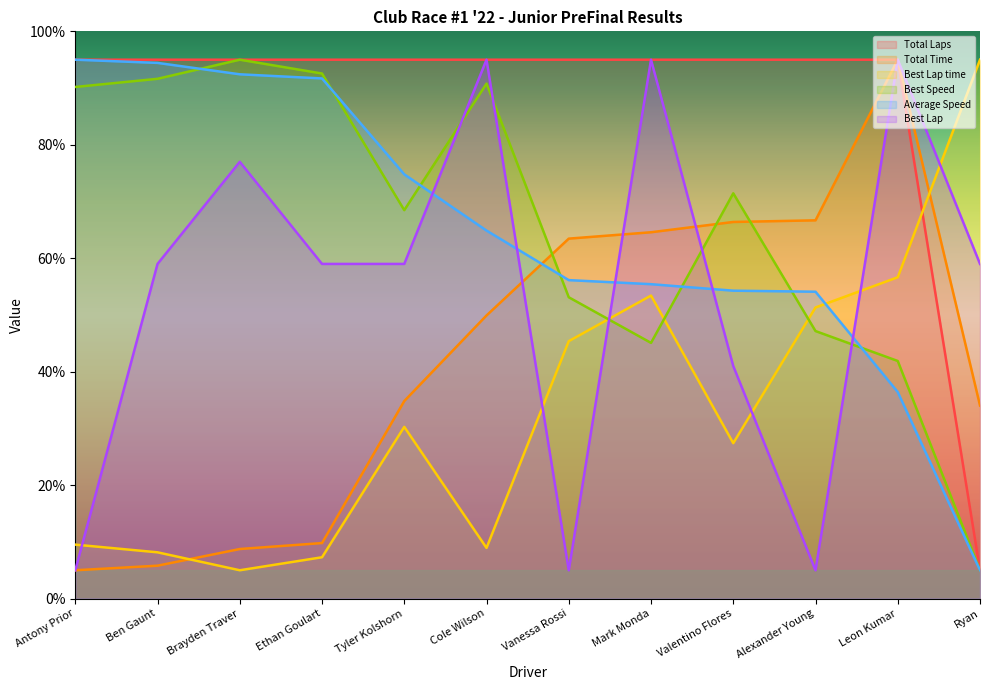

What position from the left is Ryan?

12